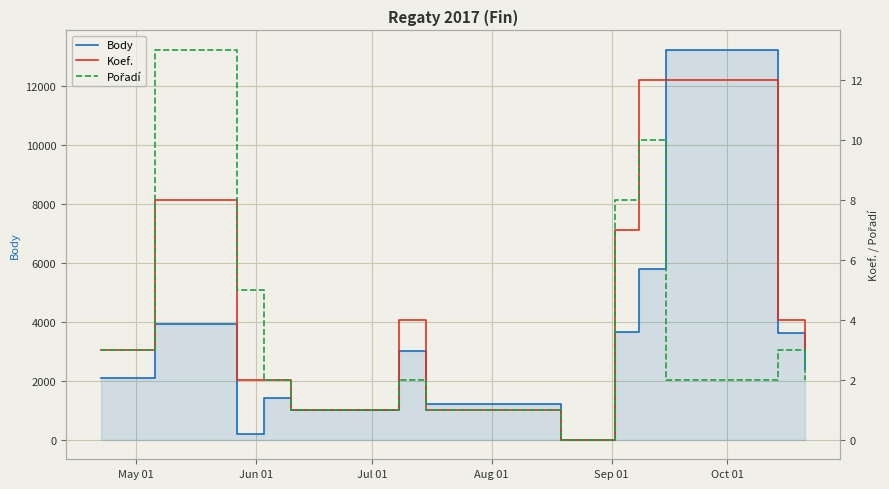

How many interior local peaks does the Pořadí series have?

4